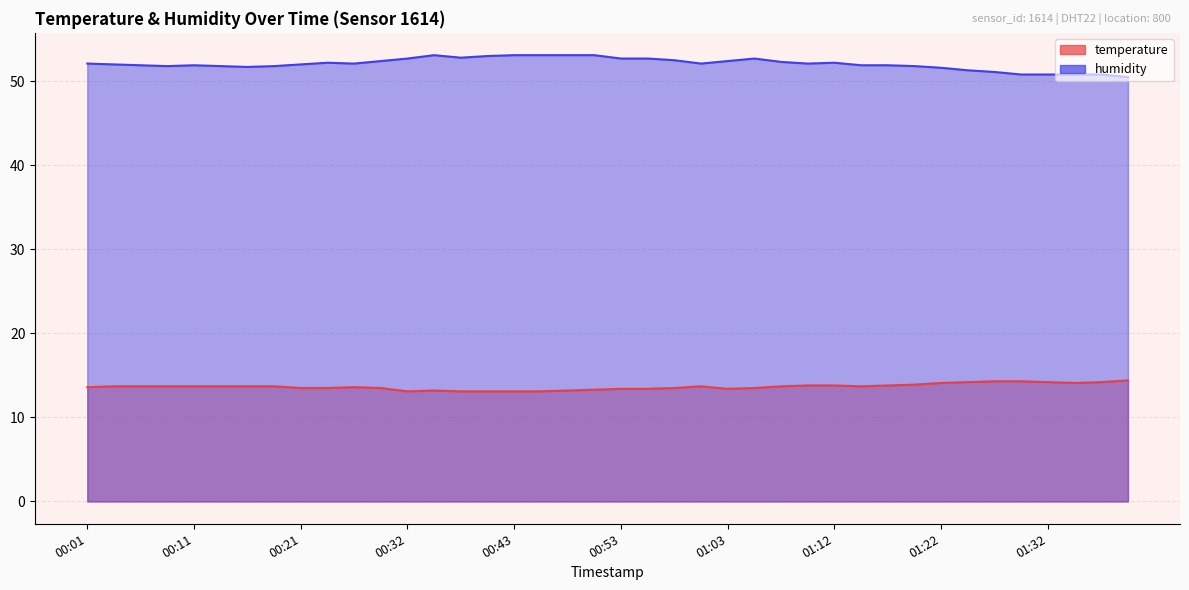

Does the chart display data point markers on the line(s)?

No